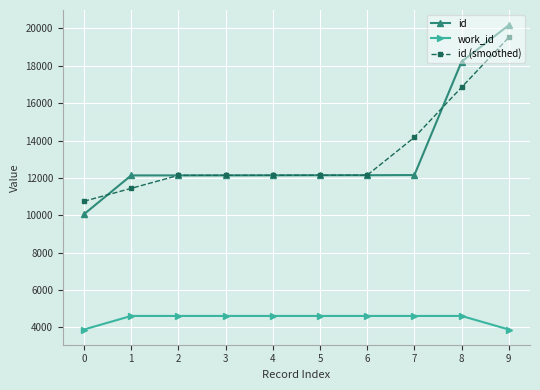

Rank the series by their maximum value, from highest to lowest.

id, id (smoothed), work_id